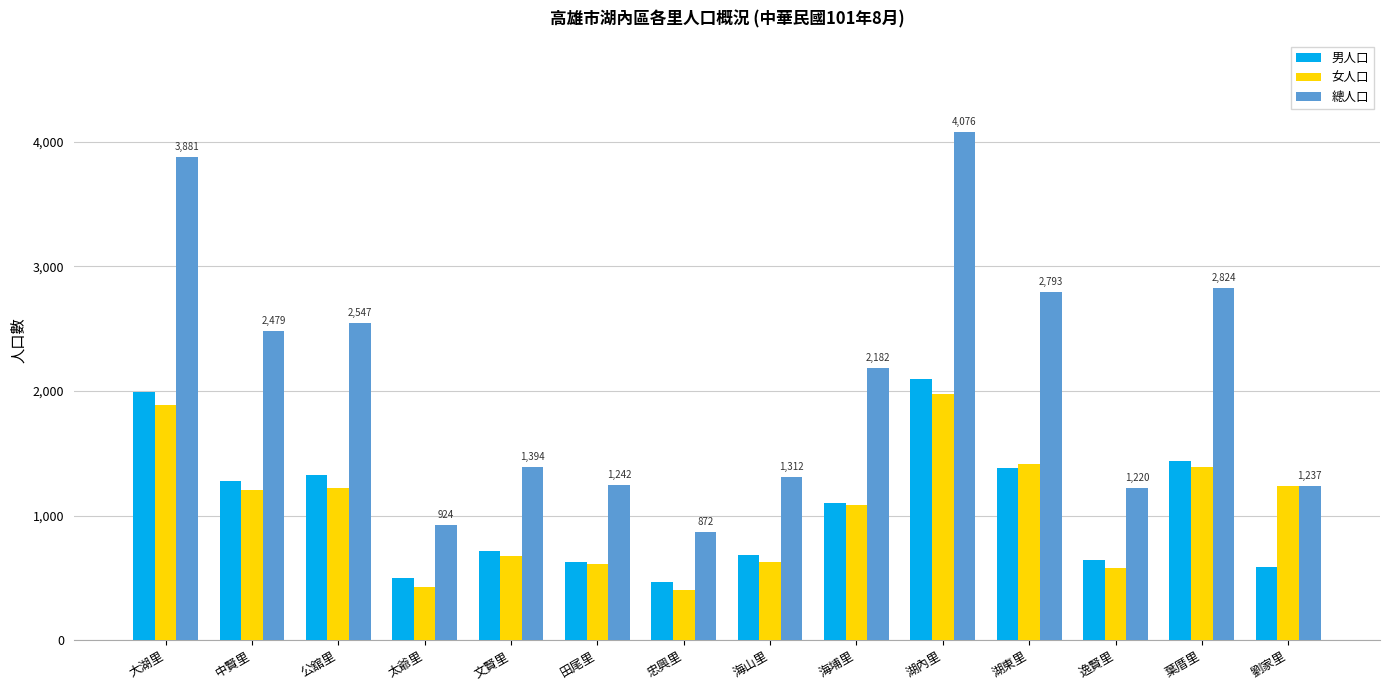

What position from the right is 海埔里?

6